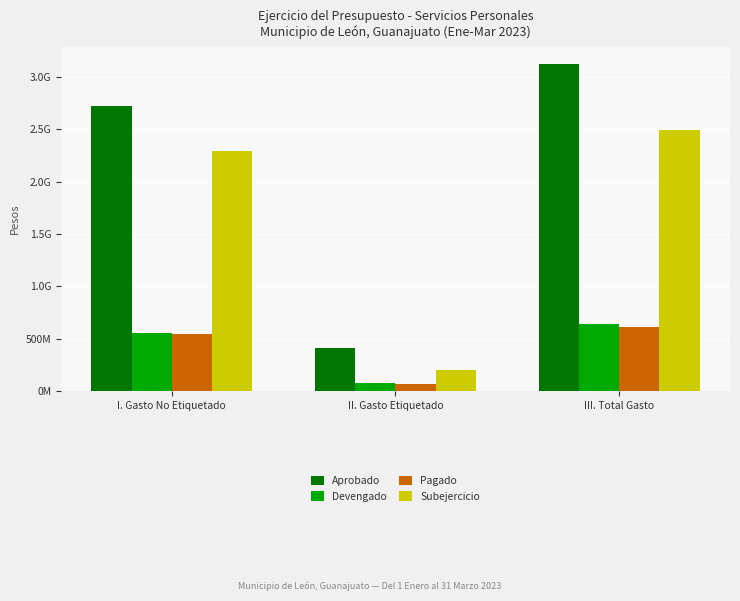

Which series has the largest total across all categories?

Aprobado